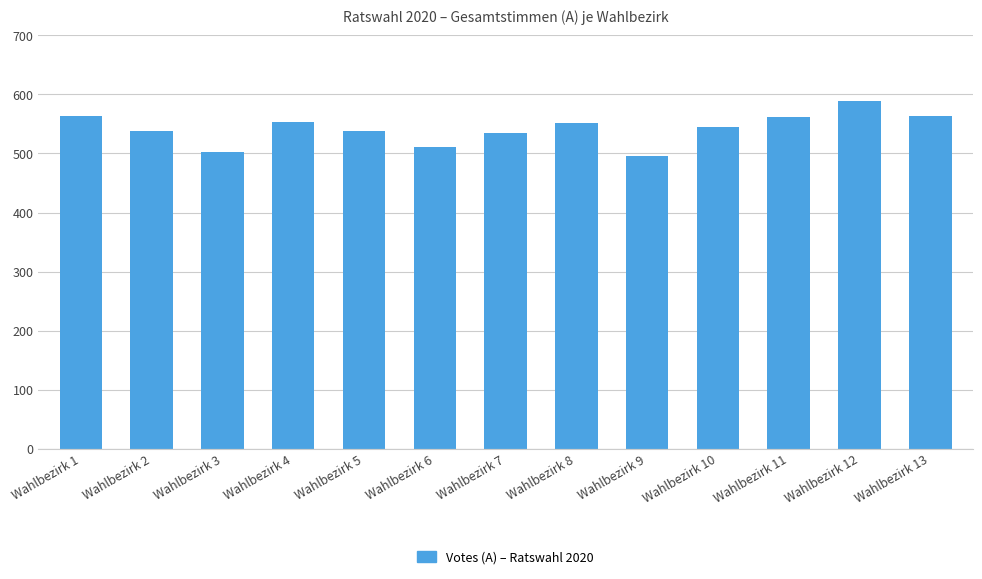

What is the sum of the values at Wahlbezirk 11 and Wahlbezirk 3?

1063